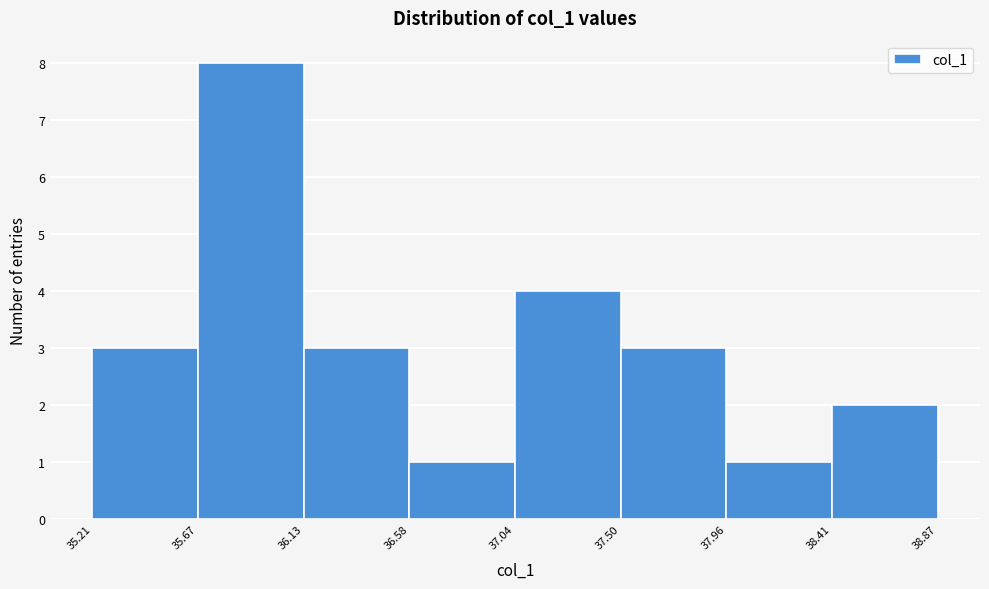

Which range on the x-axis has the tallest bar?

35.67 to 36.13